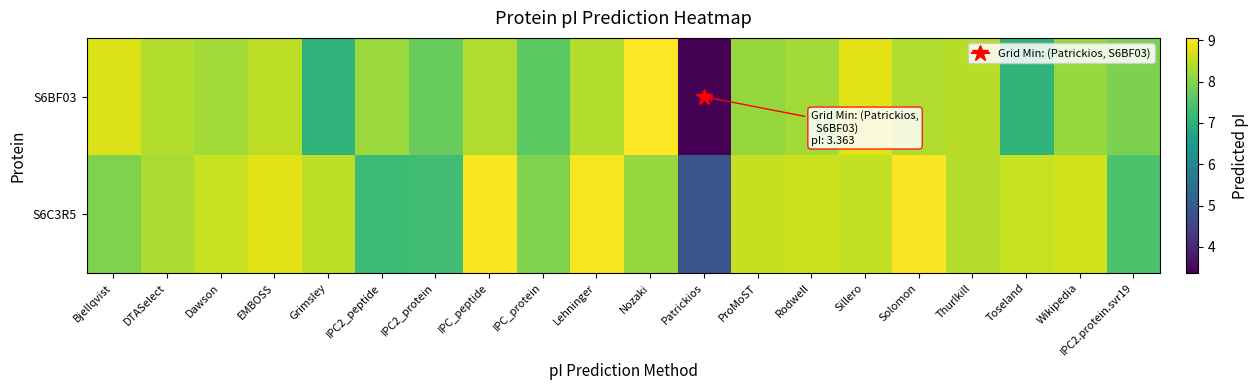

Reading right to left, list all the values displayed in this chart.

S6BF03: IPC2.protein.svr19=7.9	Wikipedia=8.2	Toseland=7.1	Thurlkill=8.4	Solomon=8.4	Sillero=8.8	Rodwell=8.3	ProMoST=8.2	Patrickios=3.4	Nozaki=9.1	Lehninger=8.4	IPC_protein=7.6	IPC_peptide=8.4	IPC2_protein=7.7	IPC2_peptide=8.2	Grimsley=7.1	EMBOSS=8.5	Dawson=8.3	DTASelect=8.4	Bjellqvist=8.8
S6C3R5: IPC2.protein.svr19=7.4	Wikipedia=8.7	Toseland=8.6	Thurlkill=8.4	Solomon=9.0	Sillero=8.5	Rodwell=8.6	ProMoST=8.6	Patrickios=4.9	Nozaki=8.2	Lehninger=9.0	IPC_protein=8.0	IPC_peptide=9.0	IPC2_protein=7.3	IPC2_peptide=7.3	Grimsley=8.5	EMBOSS=8.8	Dawson=8.6	DTASelect=8.3	Bjellqvist=8.0